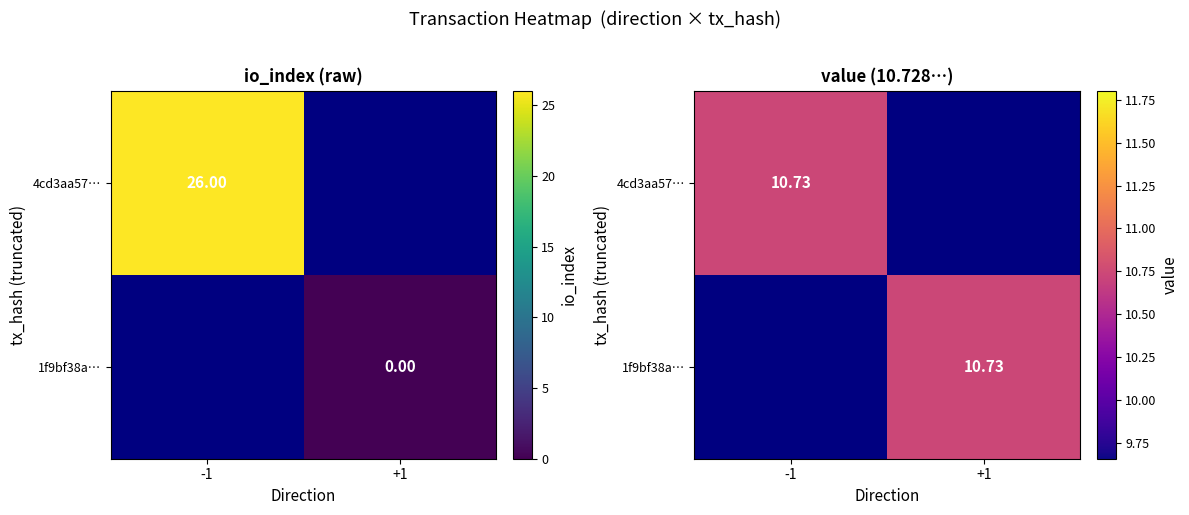

Is the value of 4cd3aa5799172d21b87de157453afd9b5ad3978 at valid_mainchain greater than the value of 1f9bf38a9d780d9015056fec542b9638a9f536a at valid_mainchain?

No